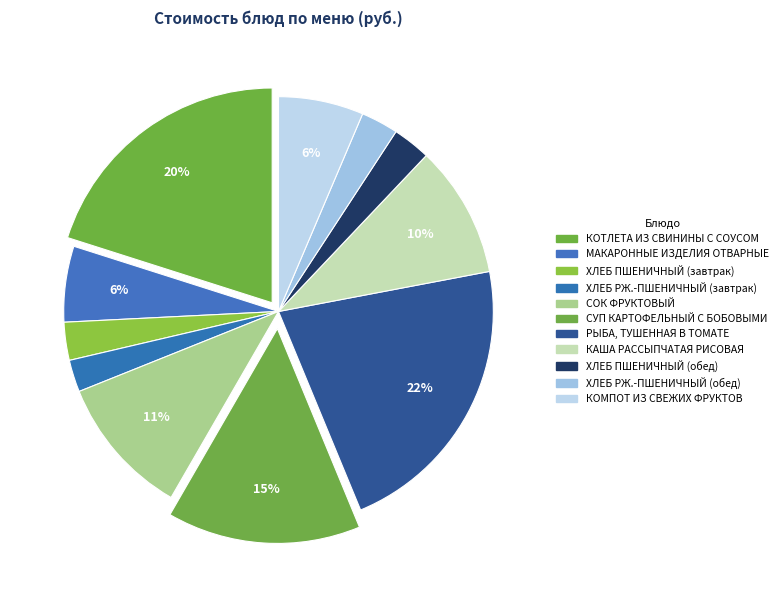

Does any single category account for the majority?

No